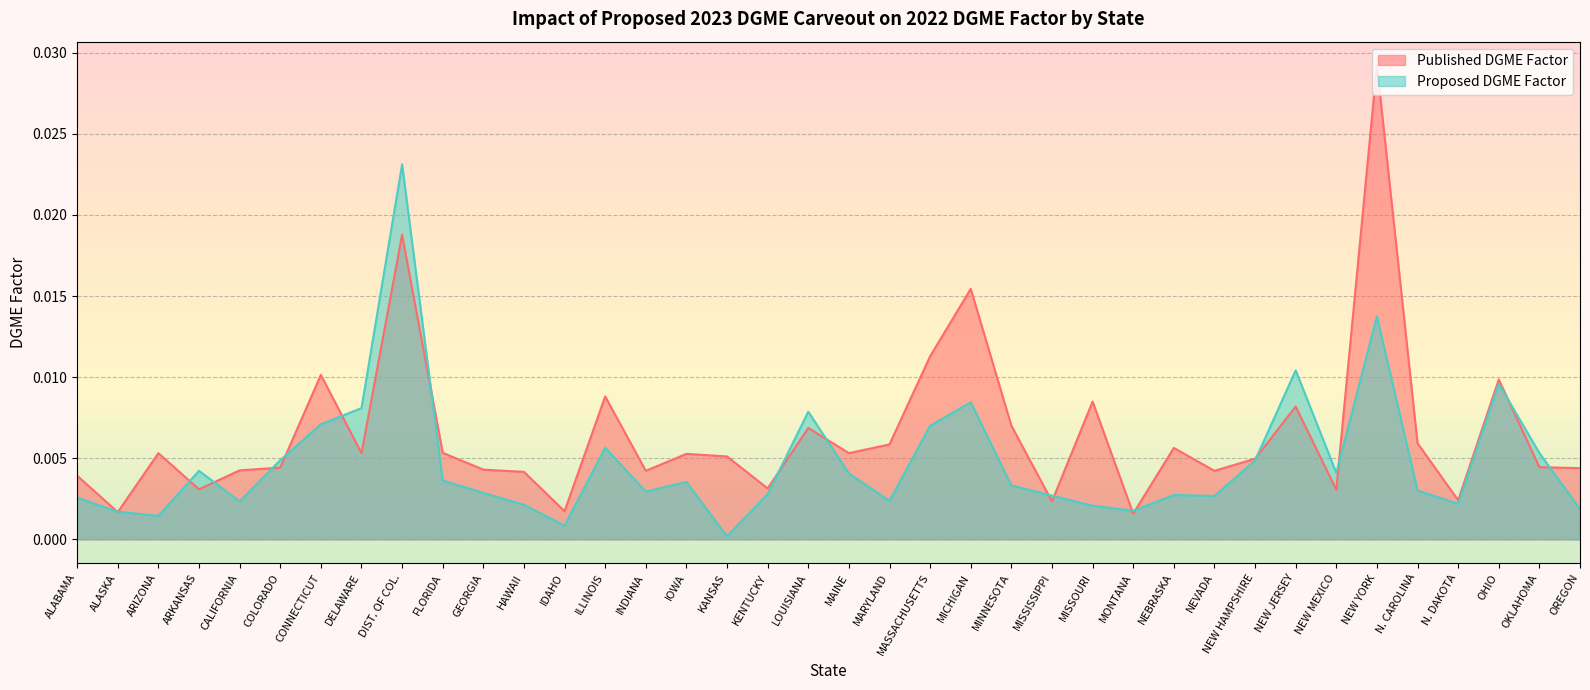

Between COLORADO and GEORGIA, which series saw the biggest shift?

Proposed DGME Factor